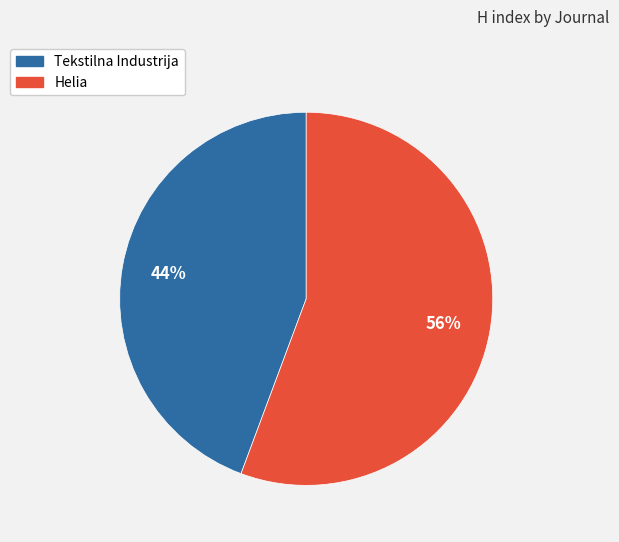

Combined, do Helia and Tekstilna Industrija account for over 50%?

Yes